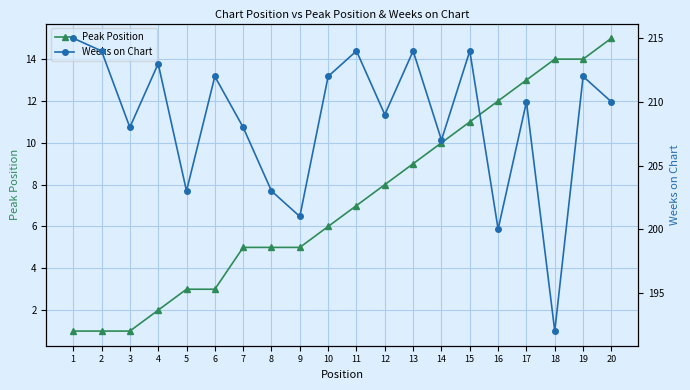

True or false: Peak Position has a value of 0 at 1.

False